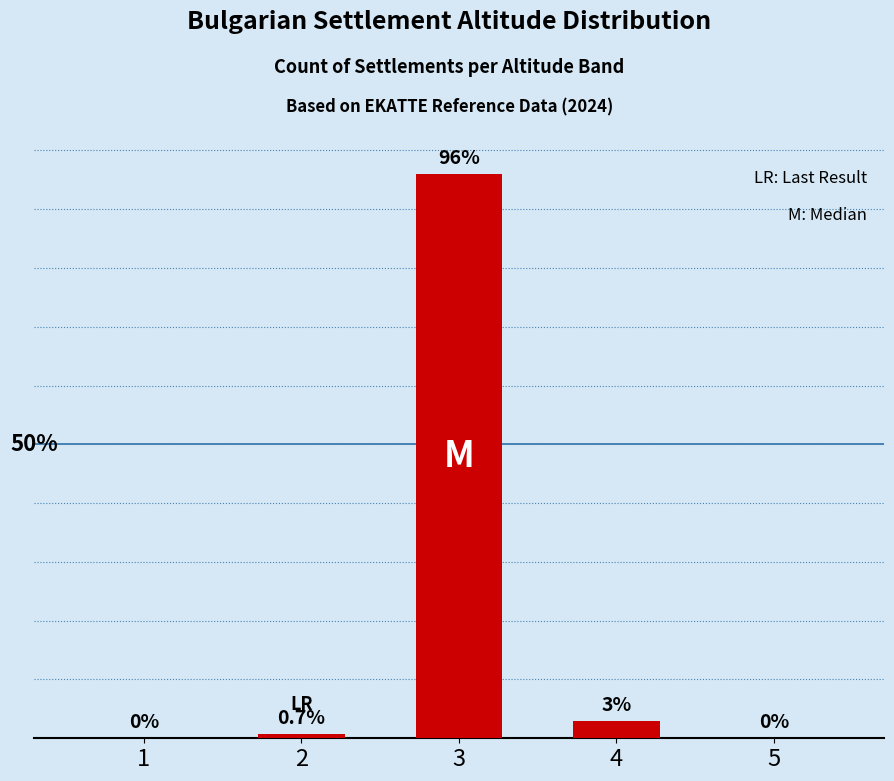

What is the difference between the maximum and second lowest values?

96.0